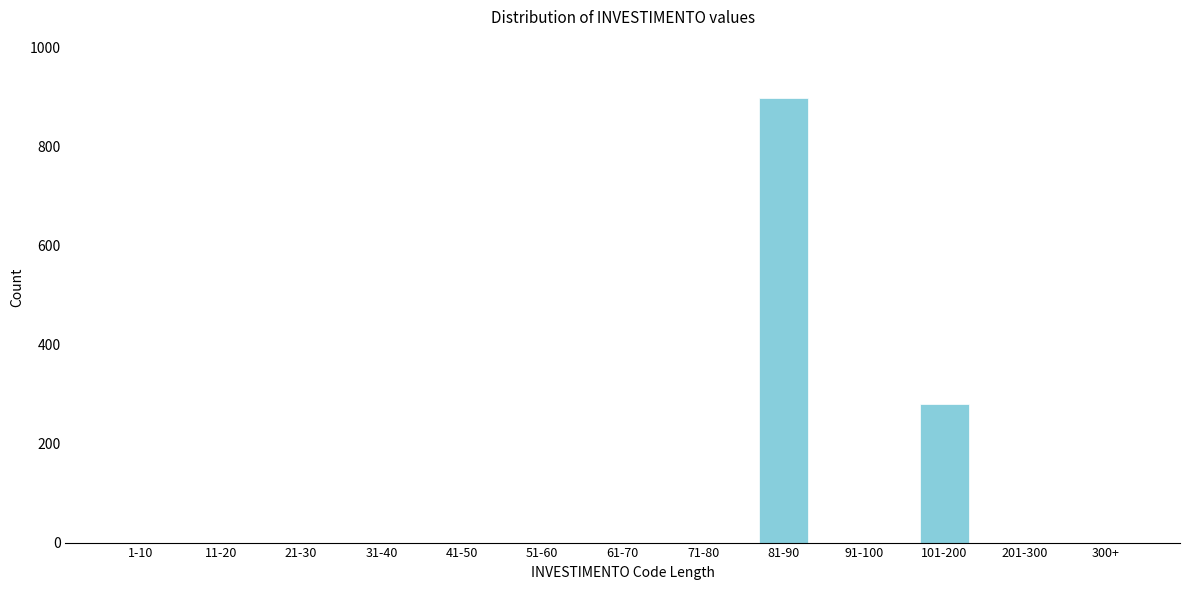

Reading left to right, what are all the values shown in this chart?

1-10=0	11-20=0	21-30=0	31-40=0	41-50=0	51-60=0	61-70=0	71-80=0	81-90=898	91-100=0	101-200=280	201-300=0	300+=0